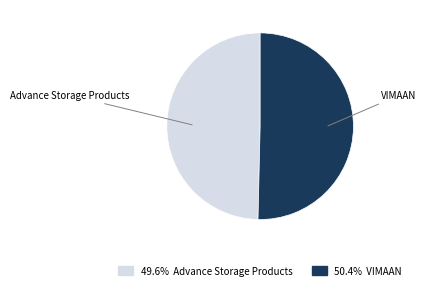

Which category has the smallest portion of the pie?

Advance Storage Products